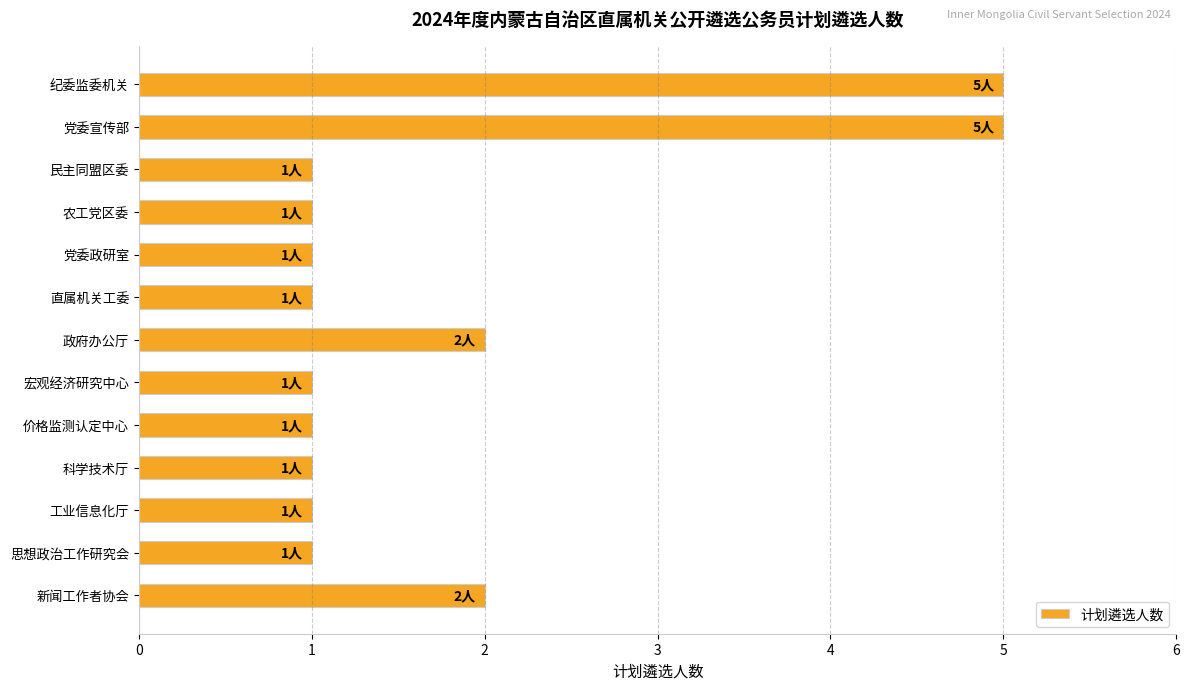

True or false: the data shows 0 at 科学技术厅.

False